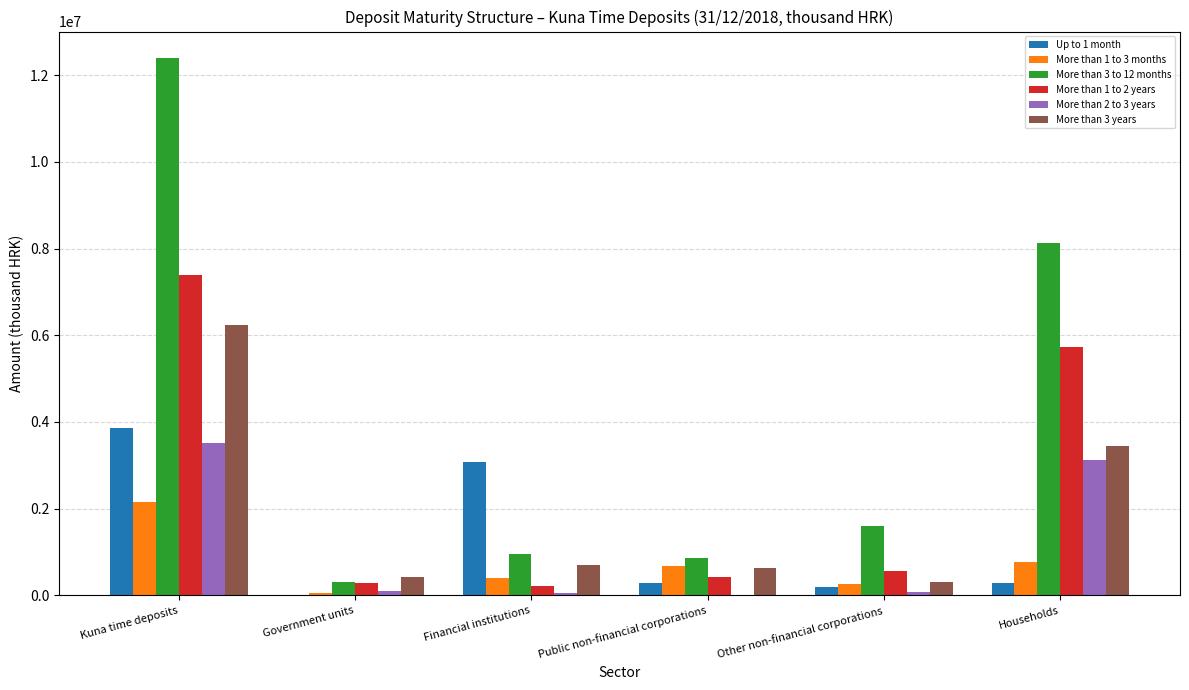

Which label corresponds to the largest value in the chart?

Kuna time deposits